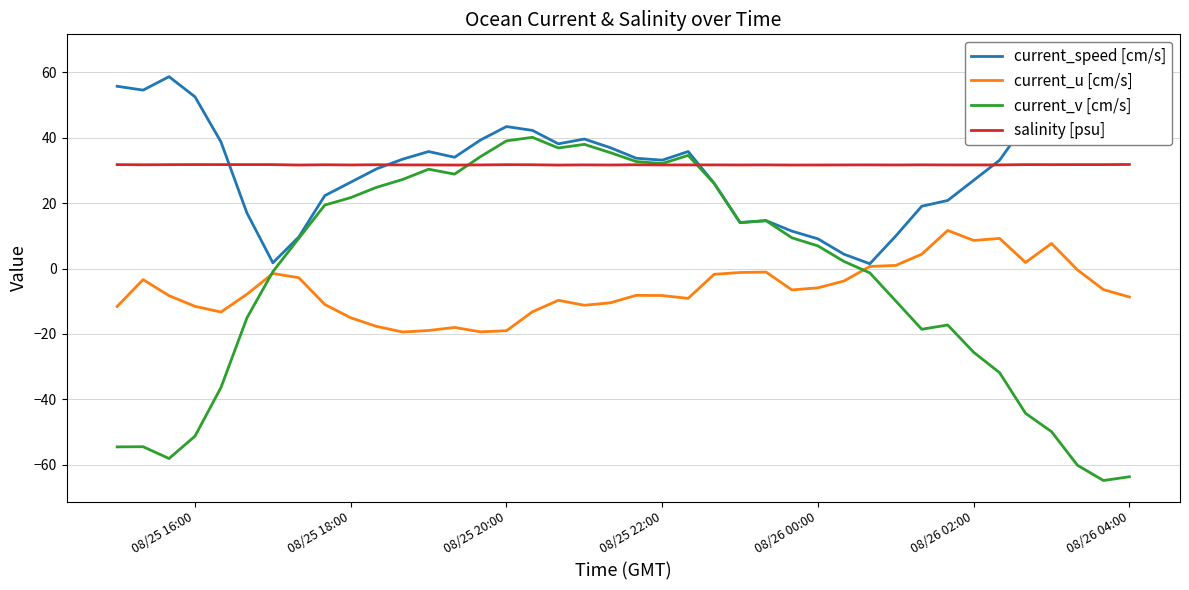

True or false: current_u [cm/s] and current_speed [cm/s] intersect in this chart.

False